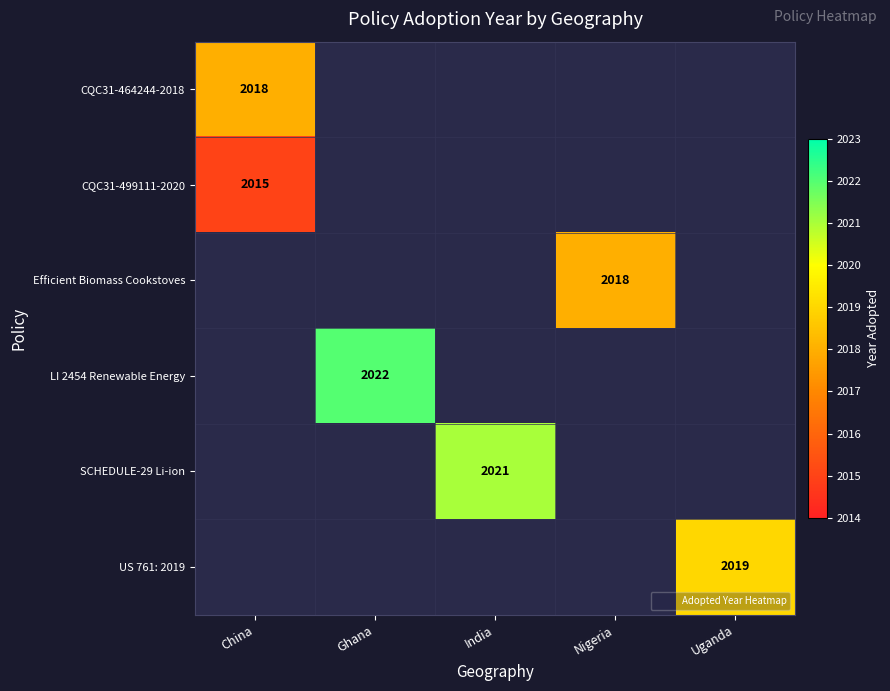

Between Ghana and China, which is larger?

China